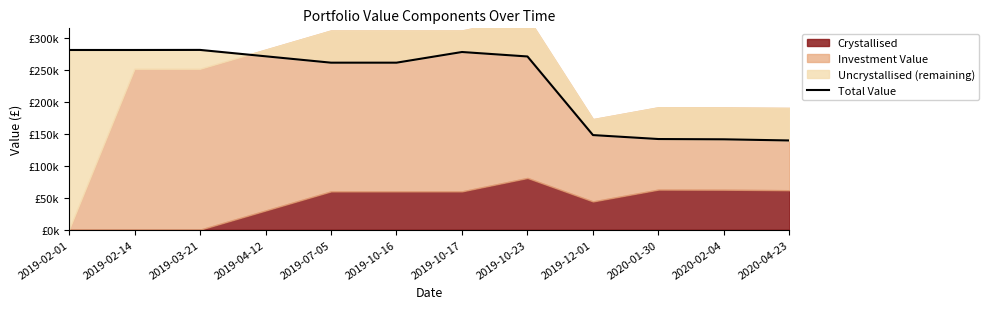

The value at 2019-10-23 is 271276.4. True or false?

True